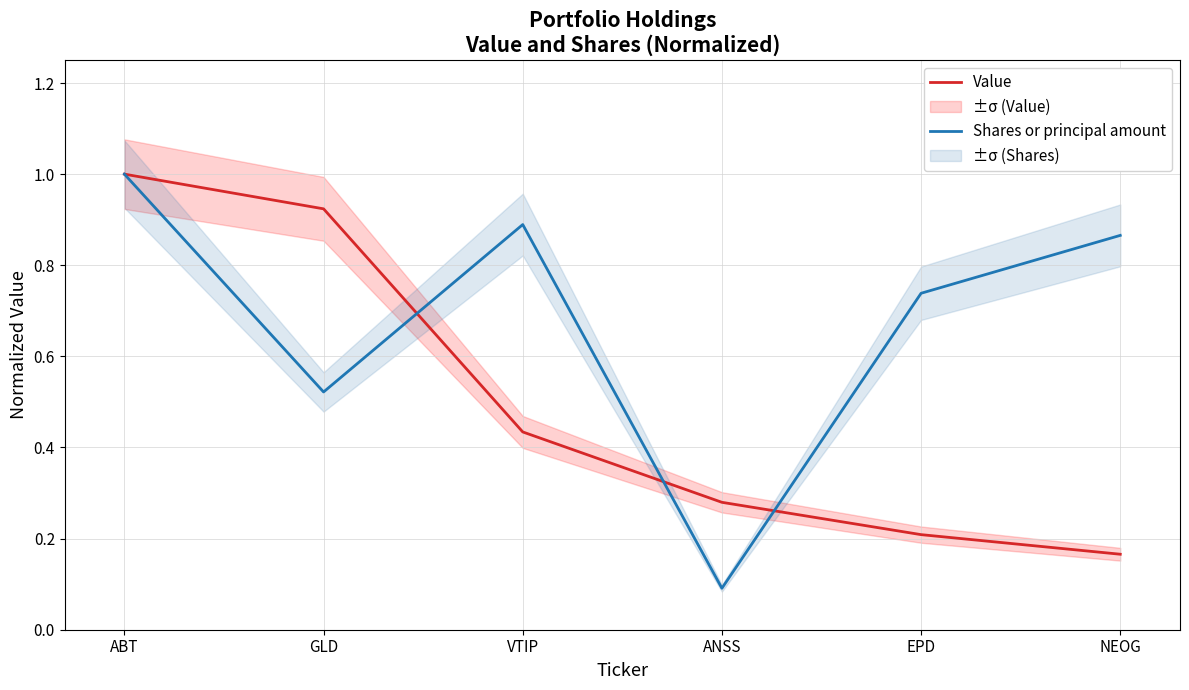

Is the value of Shares or principal amount at VTIP greater than the value of Value at NEOG?

Yes